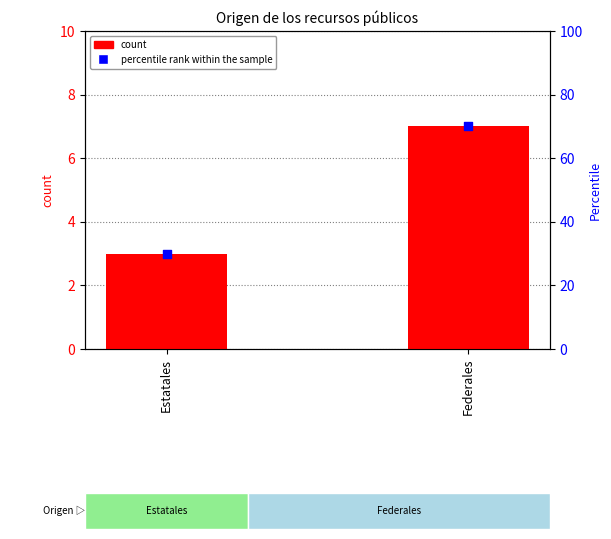

Which series contains the lowest Y value?

count